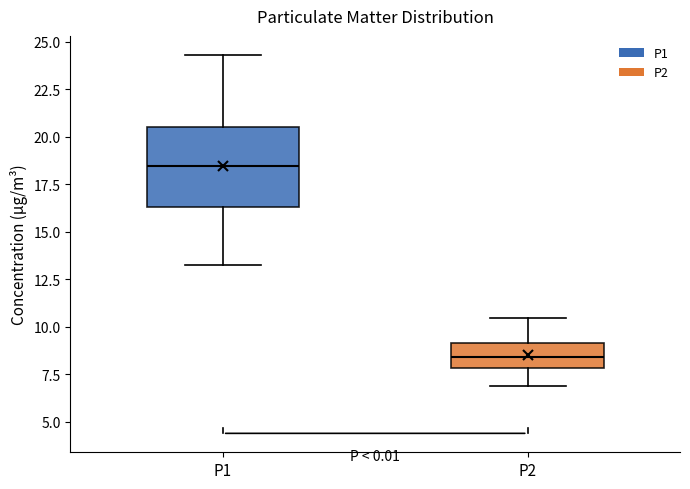

Comparing the boxes themselves (not the whiskers), which one is the tallest?

P1